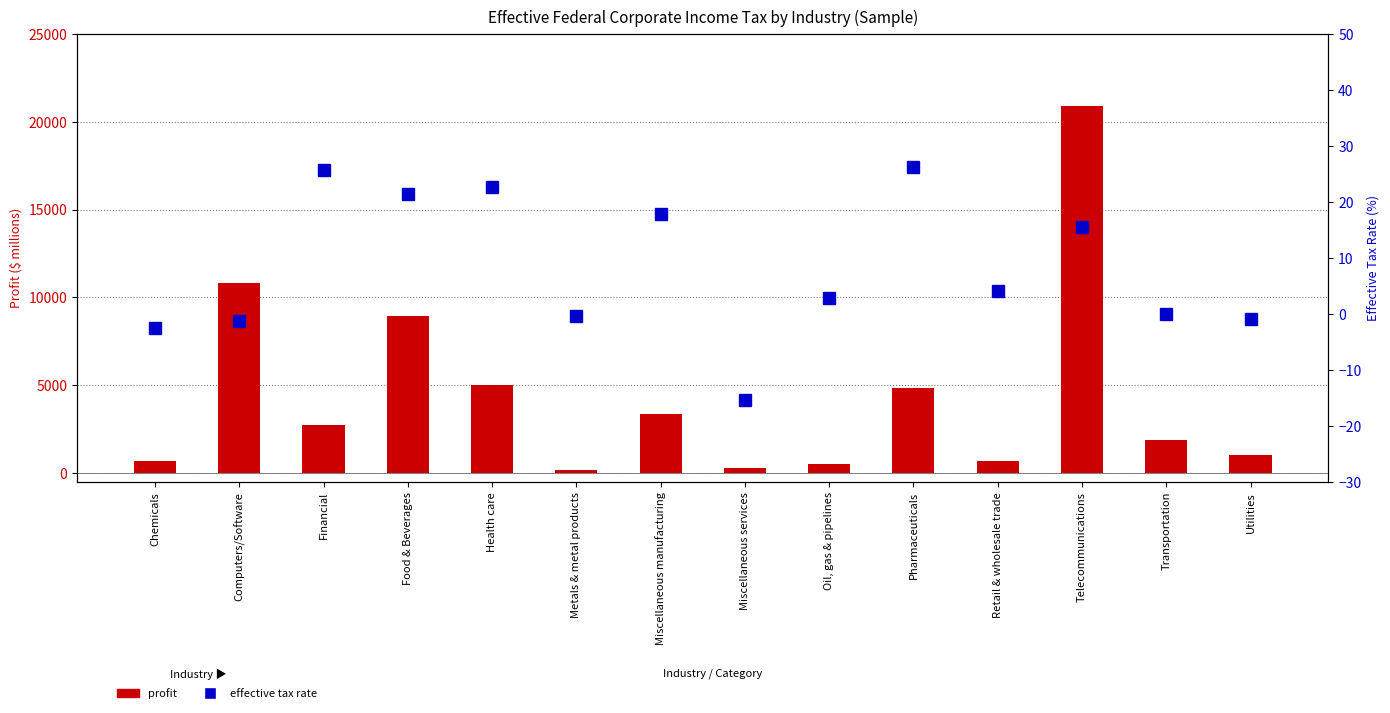

What is the lowest value of the rate series?

-15.3